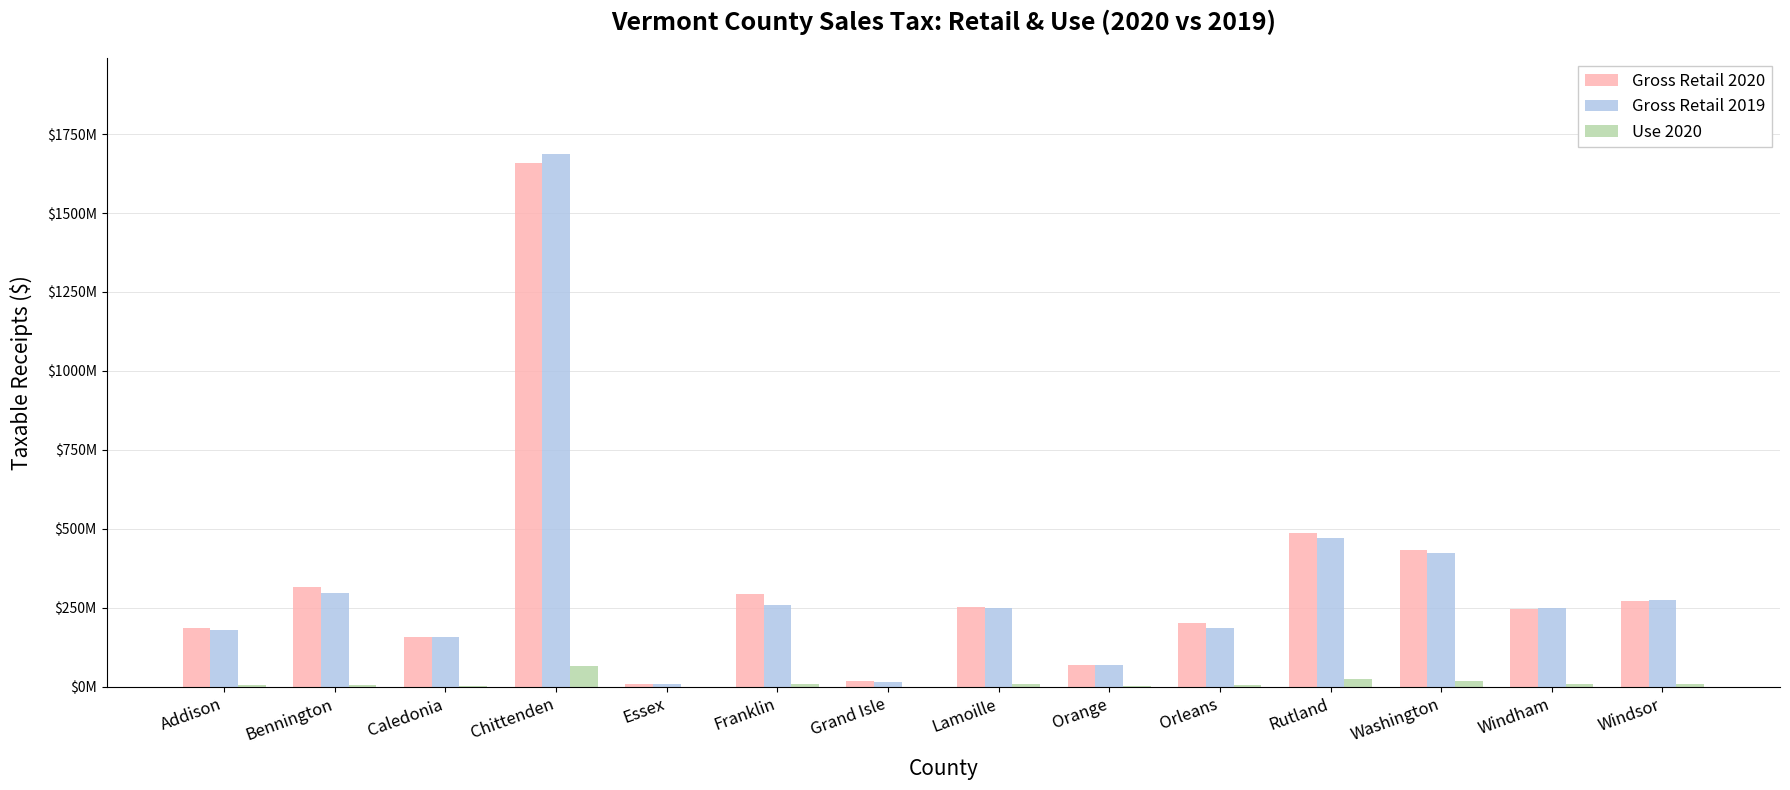

What are all the series names shown in the legend?

Gross Retail 2020, Gross Retail 2019, Use 2020